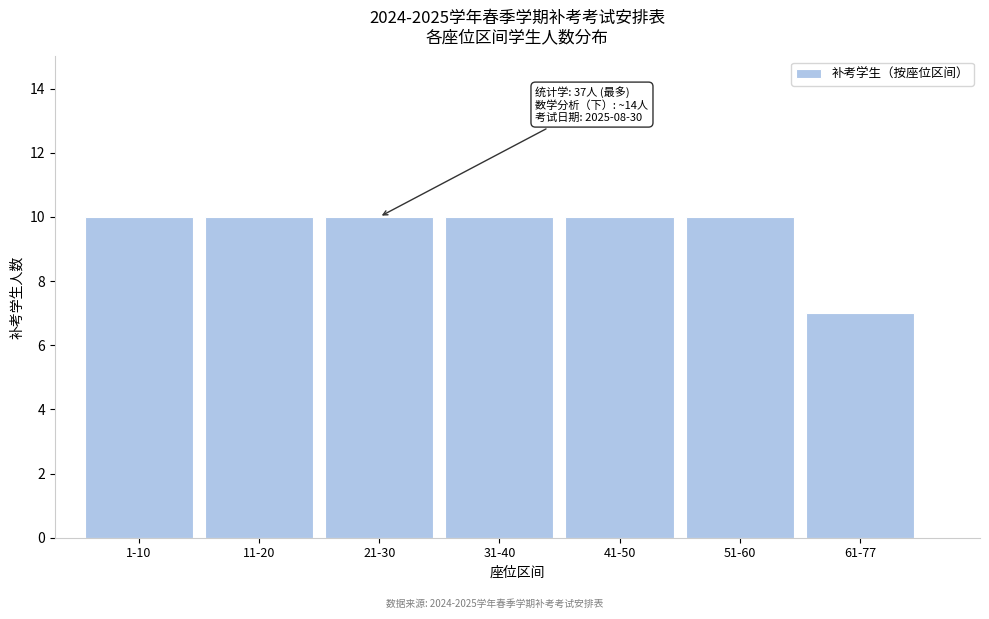

Reading left to right, extract all data points from this chart.

10	10	10	10	10	10	7